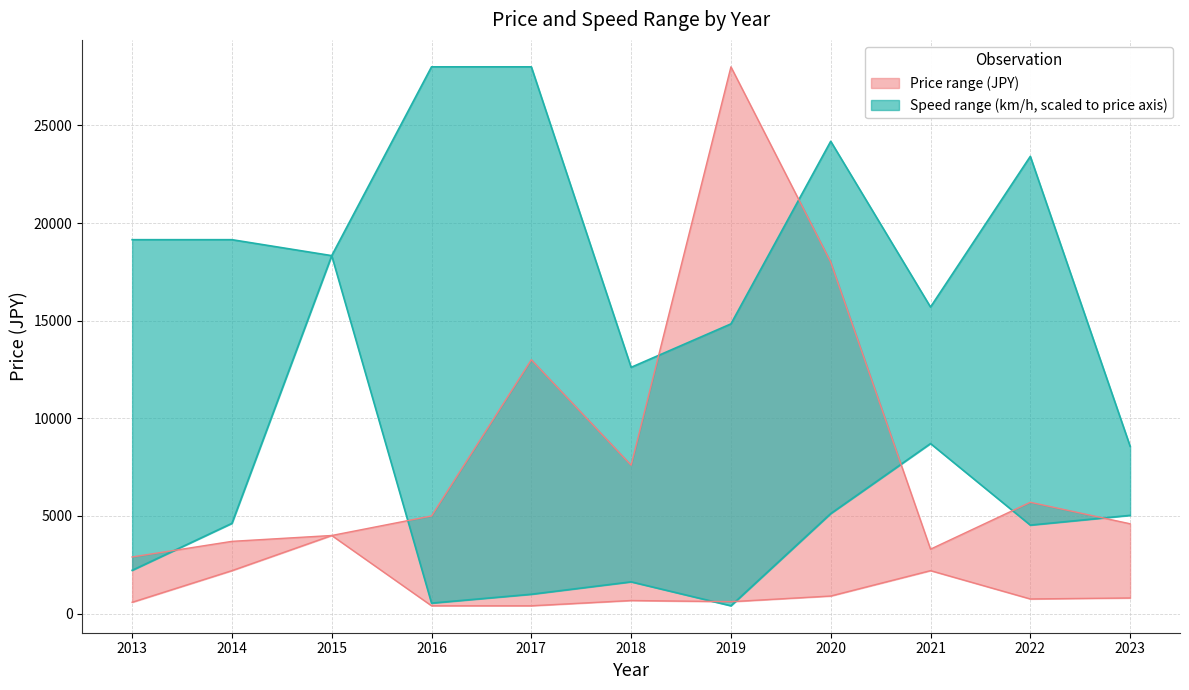

True or false: price_lower has more than 0 points higher than both neighbors.

True